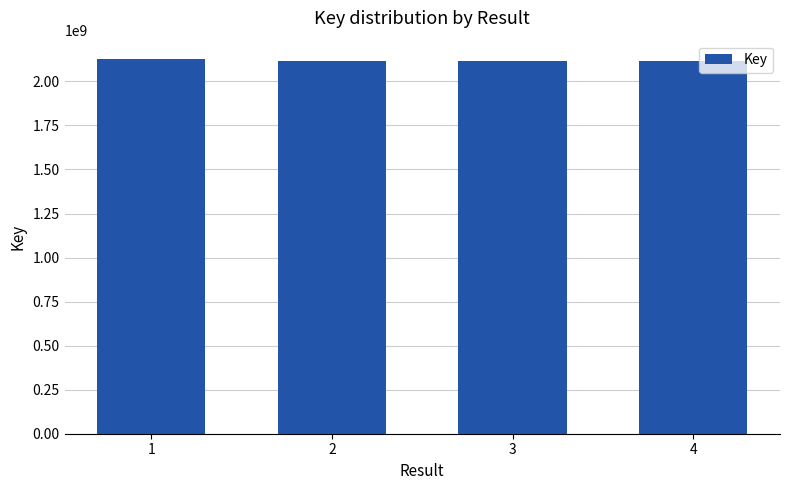

Count the number of data series in this chart.

1